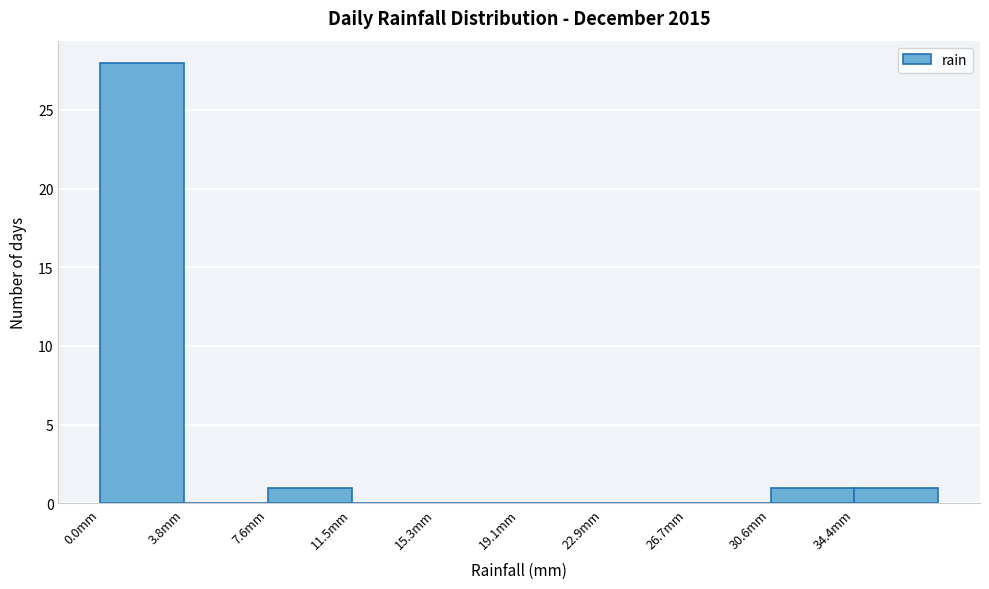

Reading left to right, transcribe this chart: for each bar, give the range it covers on the x-axis and its height. Neither the bar edges nor the heights are printed on the chart, so give them approximately, as read against the axes.

0.0 to 4.0: 28
4.0 to 7.5: 0
7.5 to 11.5: 1
11.5 to 15.5: 0
15.5 to 19.0: 0
19.0 to 23.0: 0
23.0 to 26.5: 0
26.5 to 30.5: 0
30.5 to 34.5: 1
34.5 to 38.0: 1